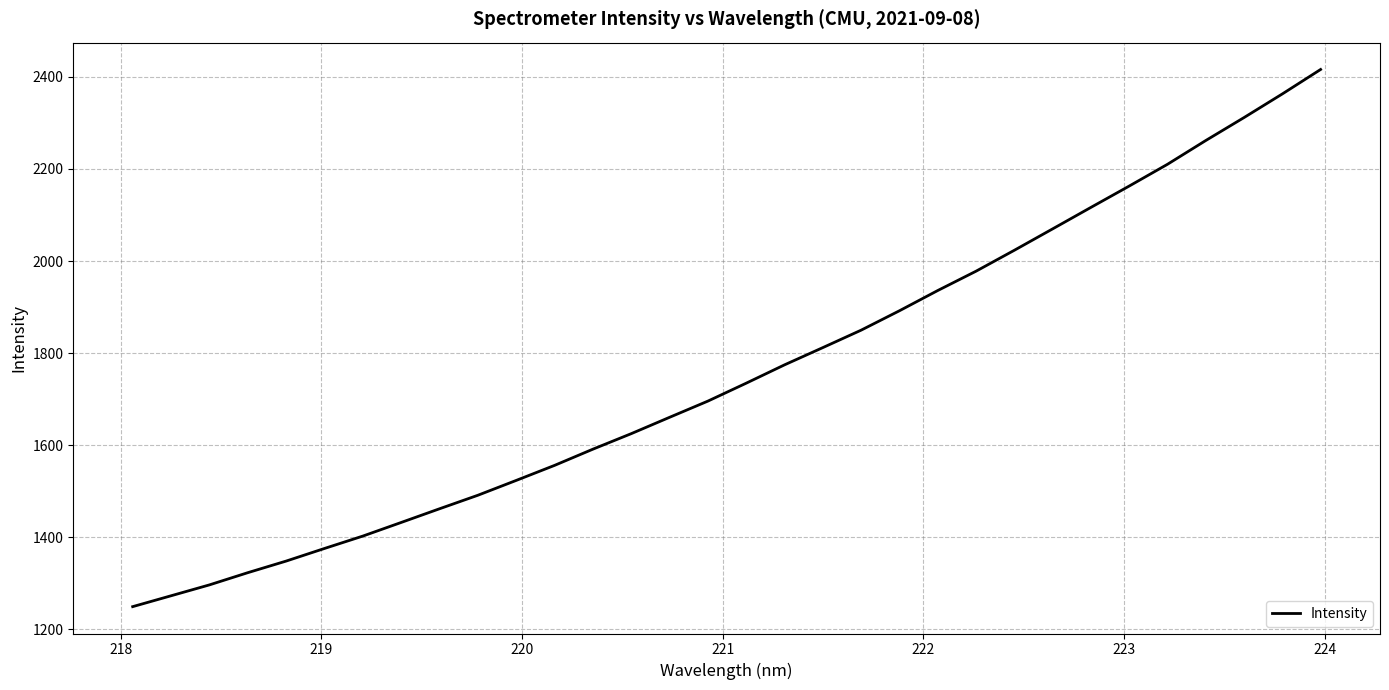

What is the smallest value displayed?

1249.2